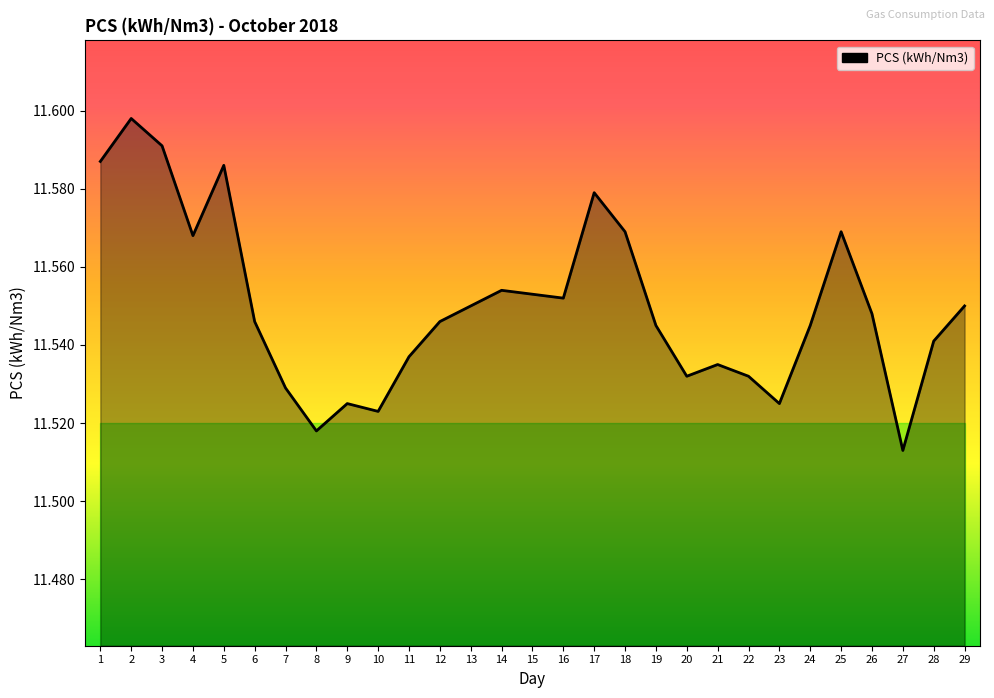

What is the difference between the maximum and second lowest values?

0.1